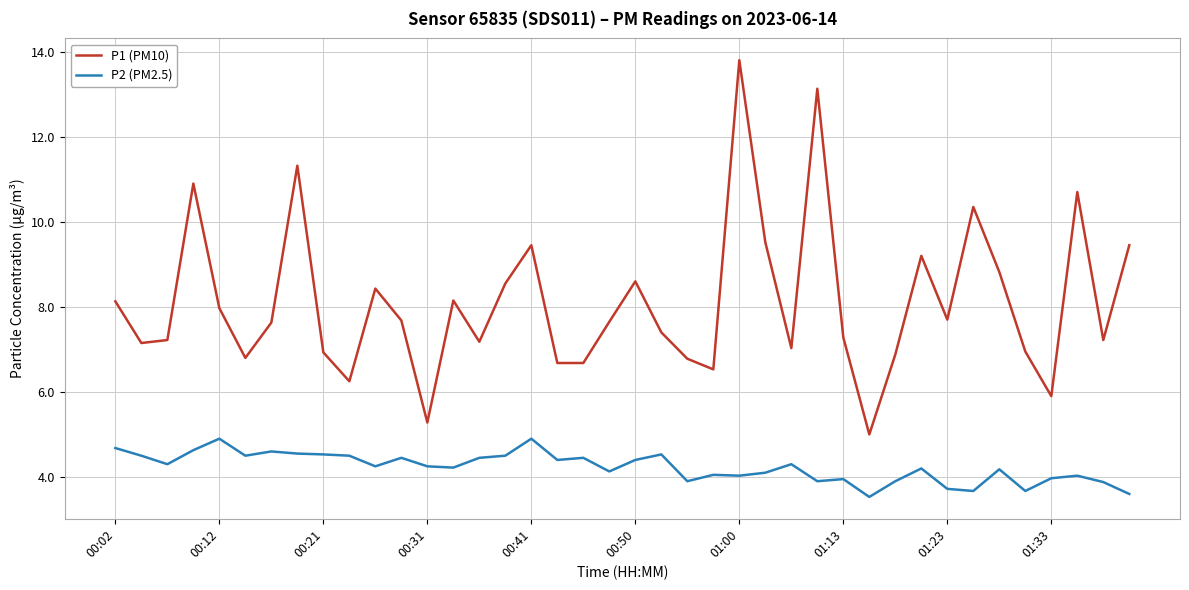

List the series in order of their peak value, highest first.

P1 (PM10), P2 (PM2.5)